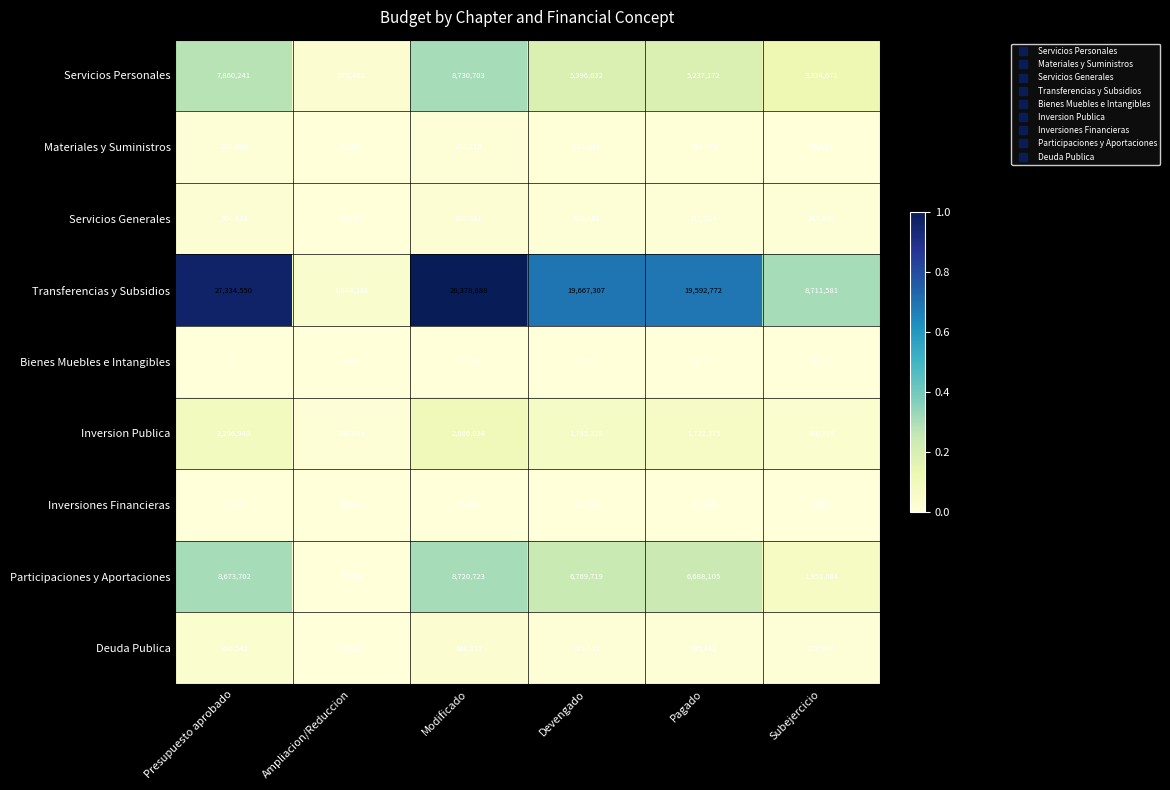

Which series has the largest total across all categories?

Transferencias y Subsidios